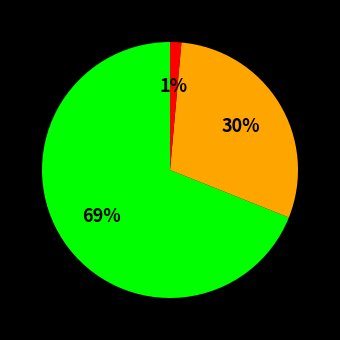

Does any single category account for the majority?

Yes